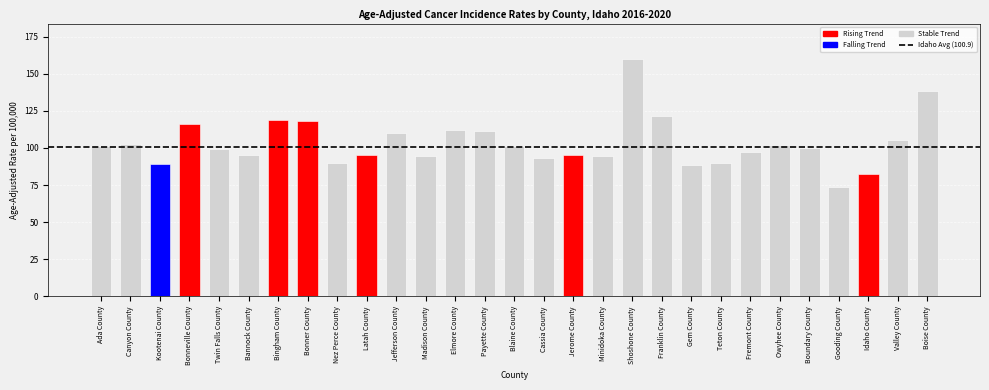

What is the label of the 1st bar from the right?

Boise County